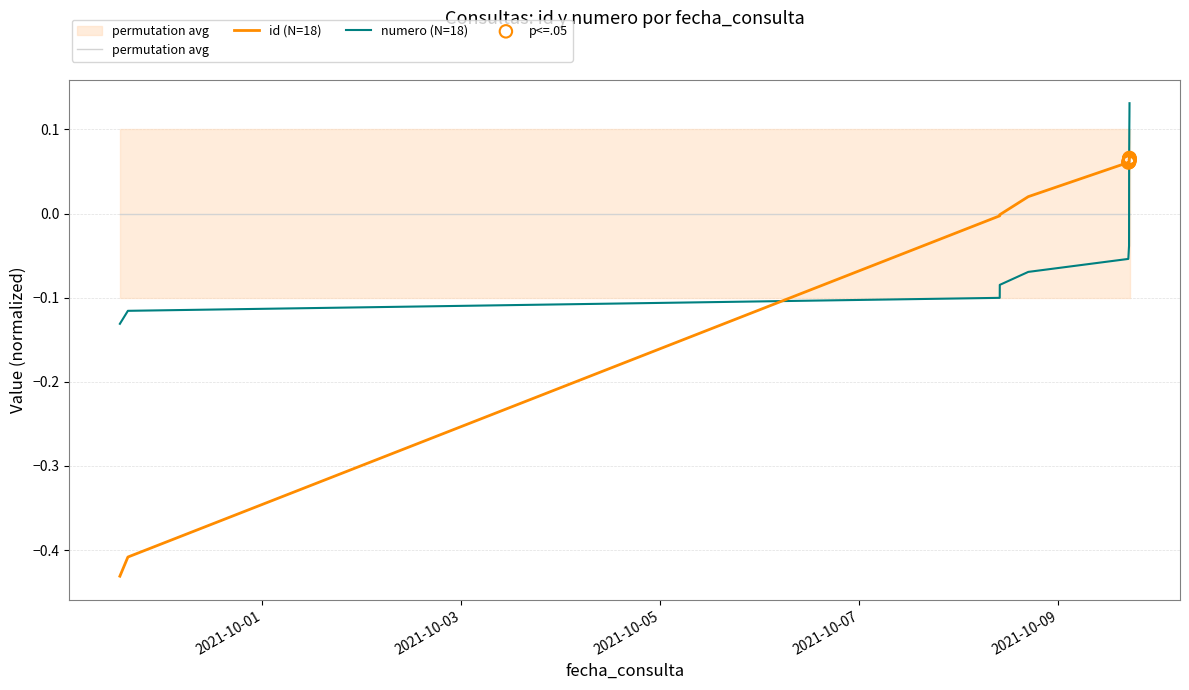

At how many categories does at least one series exceed 0?

14